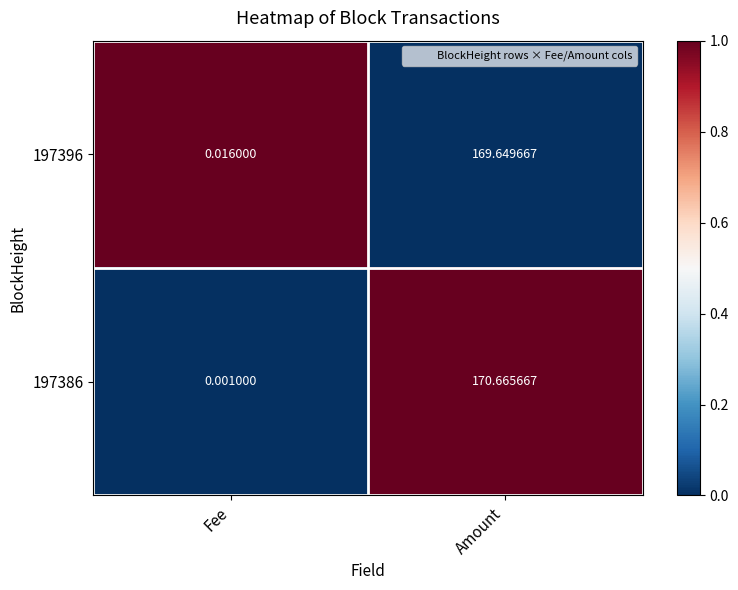

What is the spread (max minus min) of values at Amount?

1.0